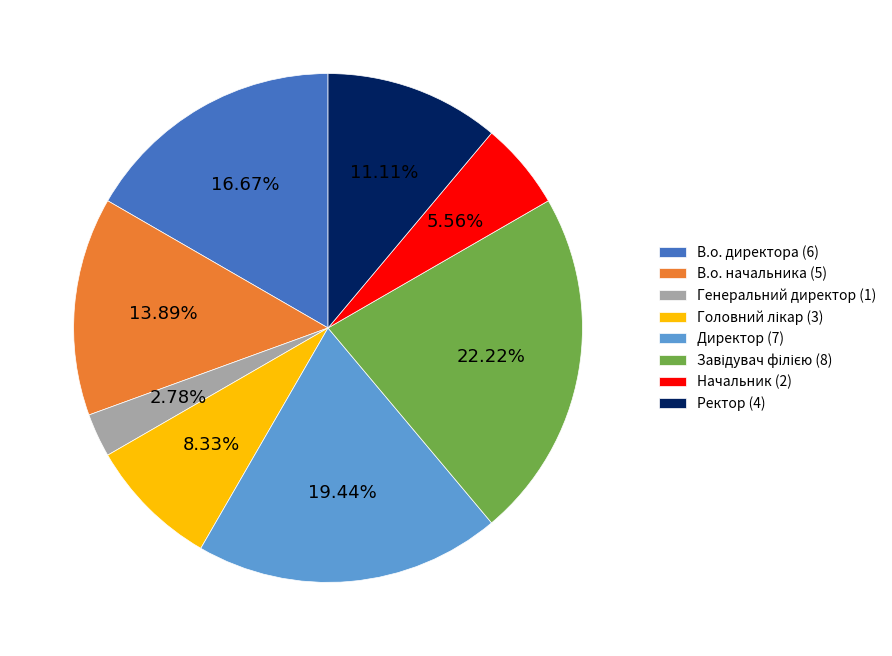

Which has a higher value, Генеральний директор or В.о. начальника?

В.о. начальника